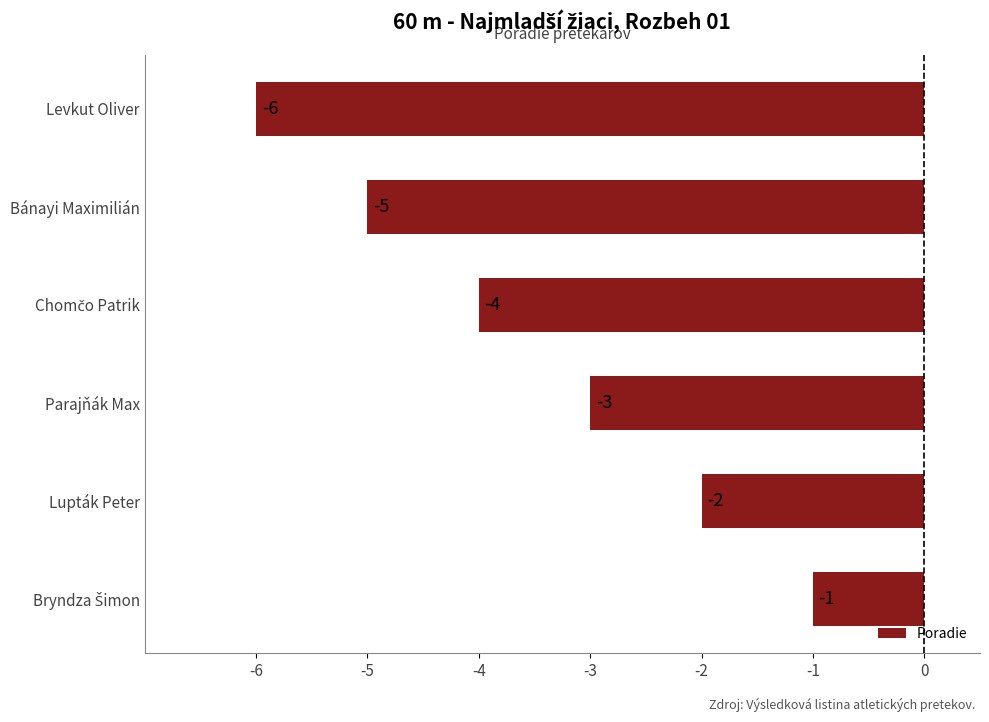

Is it true that the value at Lupták Peter is -2?

True